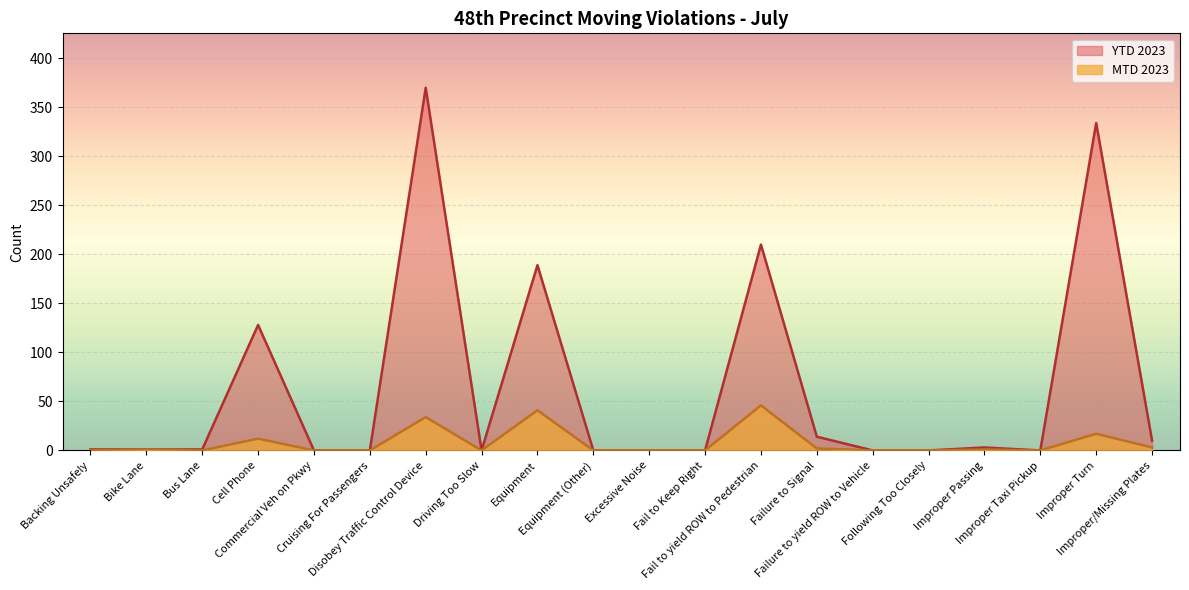

In MTD 2023, how many points are higher than both neighbors (excluding endpoints)?

7